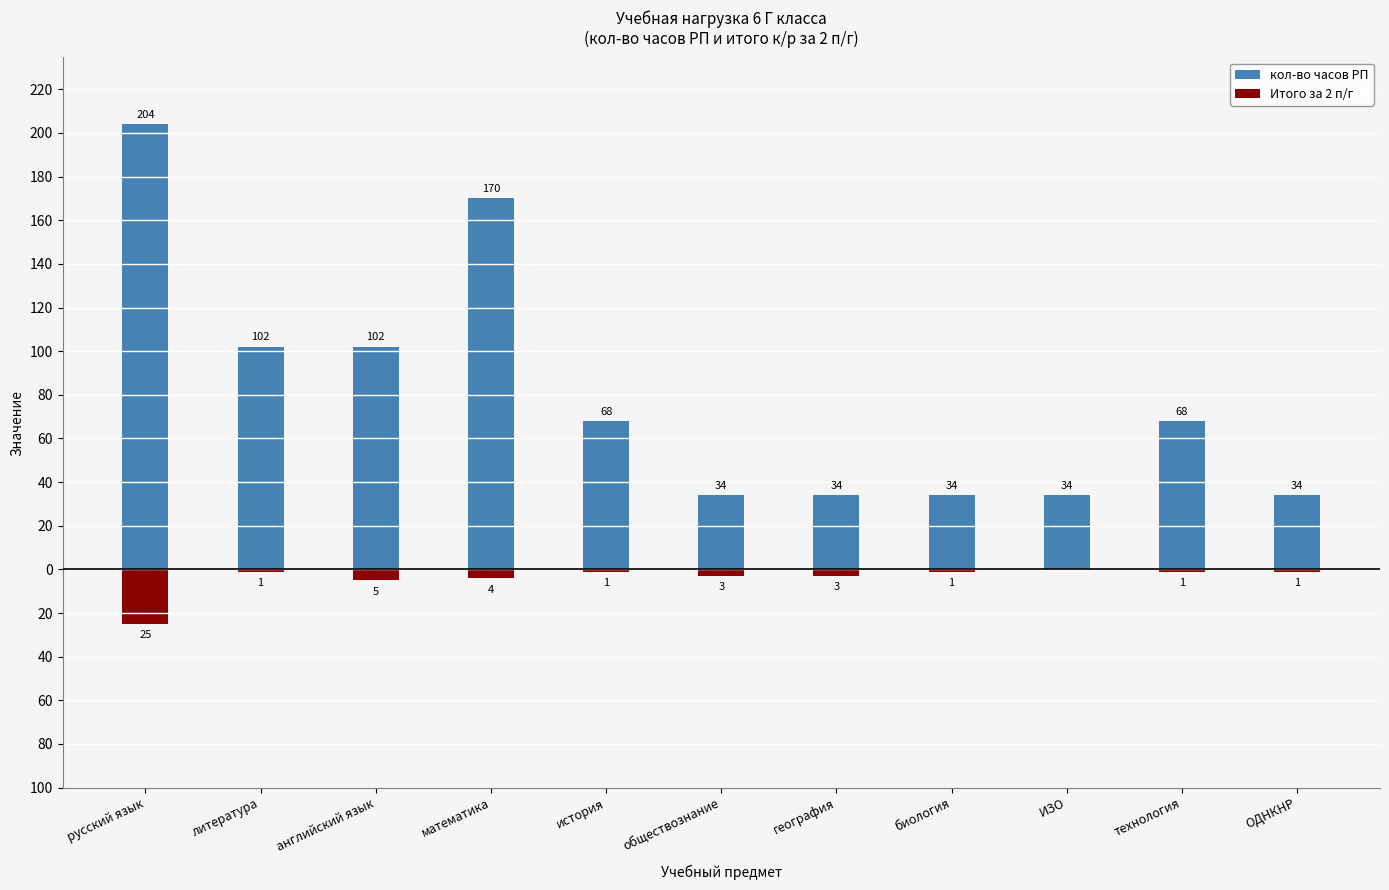

How many values in the кол-во часов РП series are below 68?

5